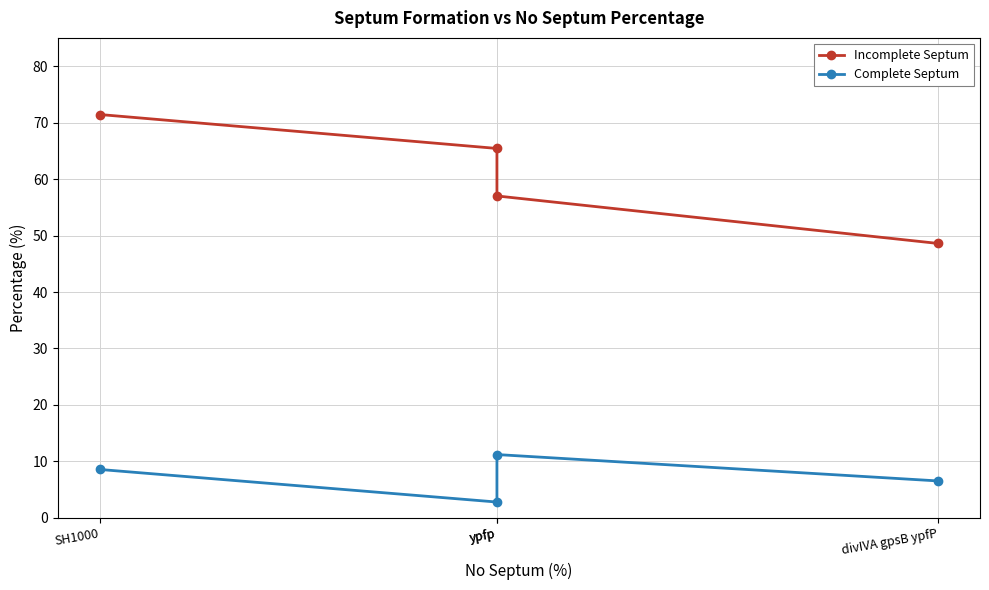

At how many categories does at least one series exceed 38?

4